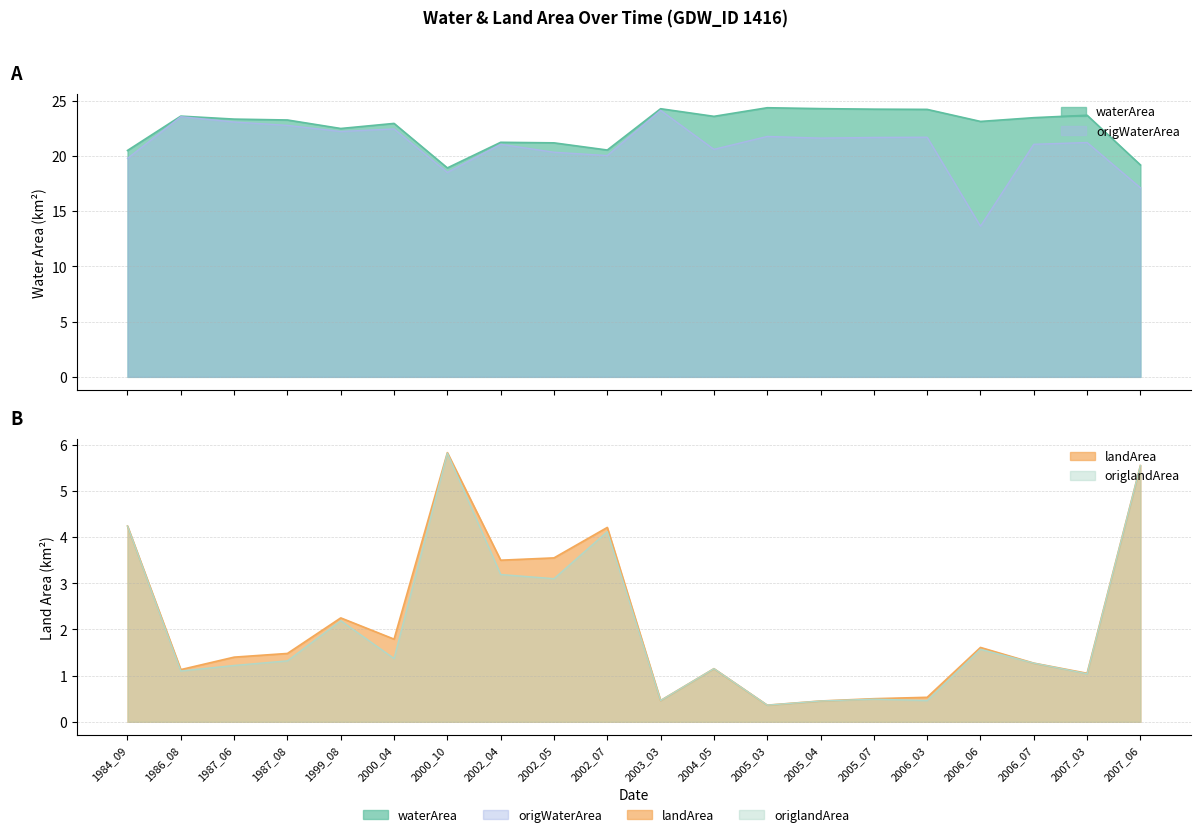

Between 1987_08 and 2007_03, which series saw the biggest shift?

origWaterArea